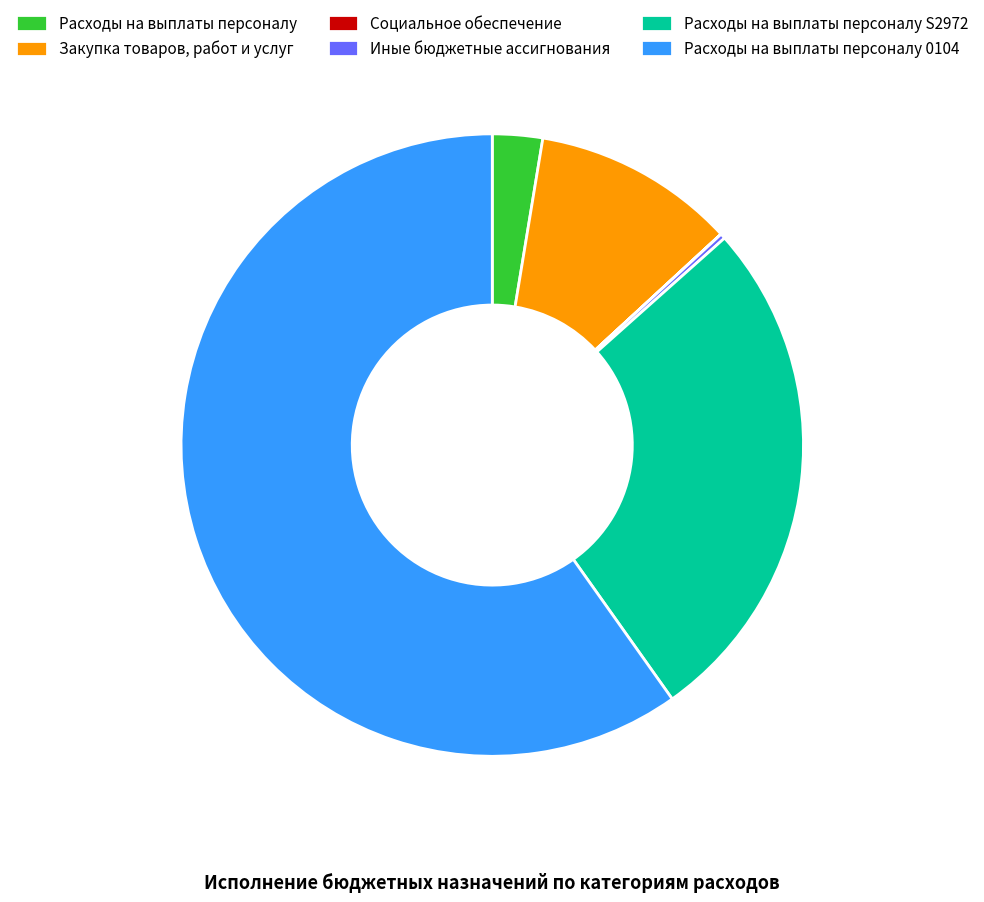

Is the sum of Закупка товаров, работ и услуг and Расходы на выплаты персоналу 0104 greater than half?

Yes